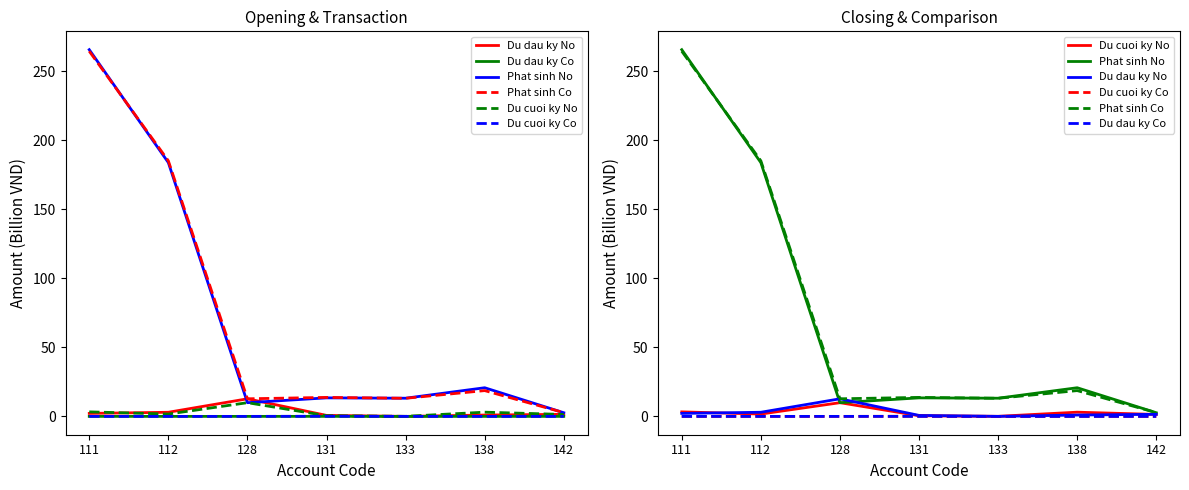

How many distinct data groups are displayed?

6